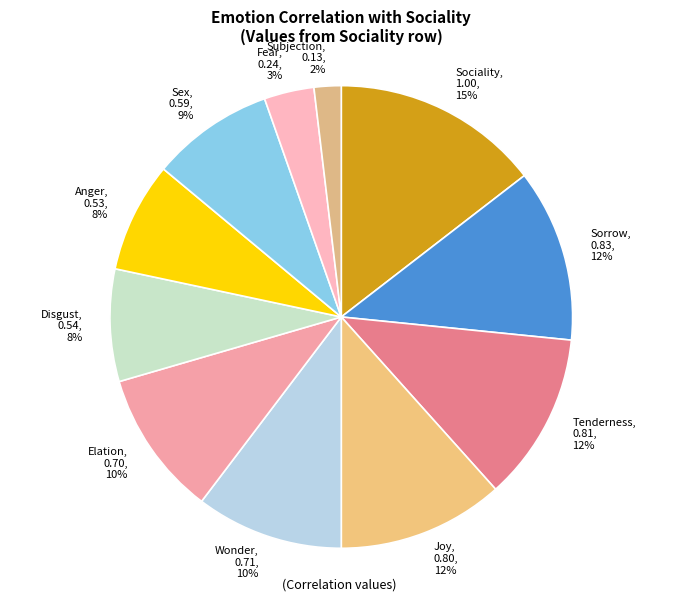

Is it true that Anger is 8% of the pie?

True